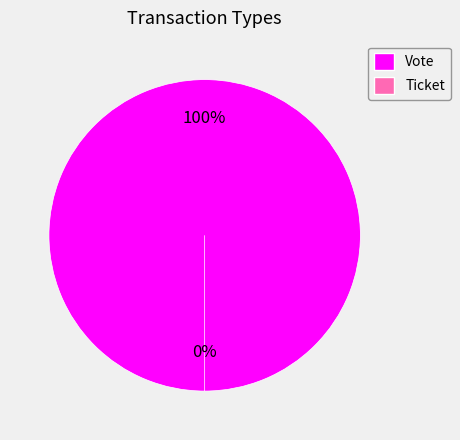

To the nearest percent, what is the difference between the Ticket and Vote slice percentages?

100%